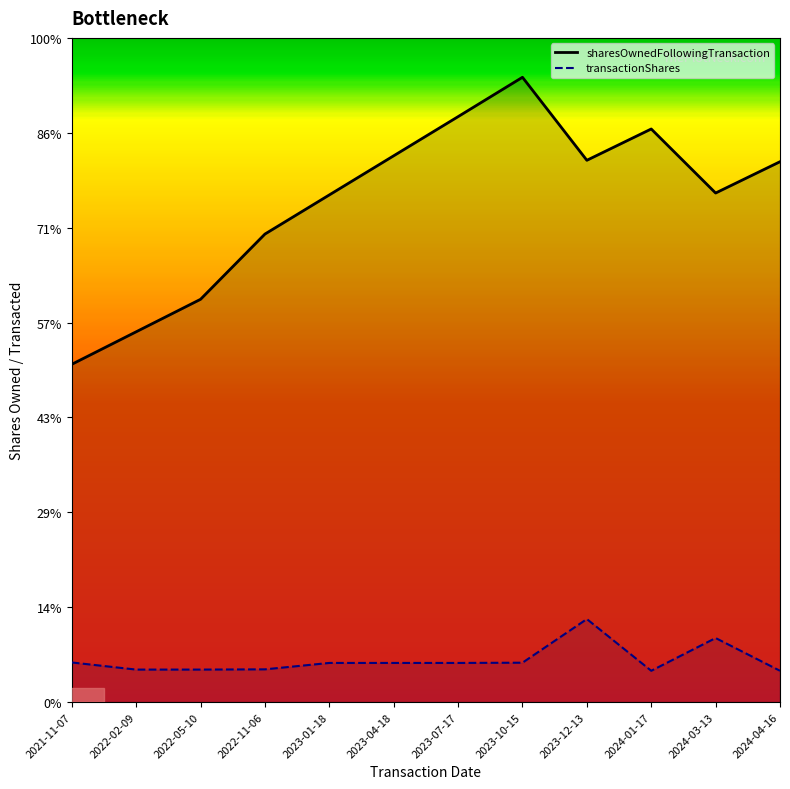

Reading left to right, list all the values displayed in this chart.

sharesOwnedFollowingTransaction: 1424	1561	1698	1973	2138	2303	2468	2634	2284	2416	2146	2278
transactionShares: 167	137	137	138	165	165	165	166	350	132	270	132